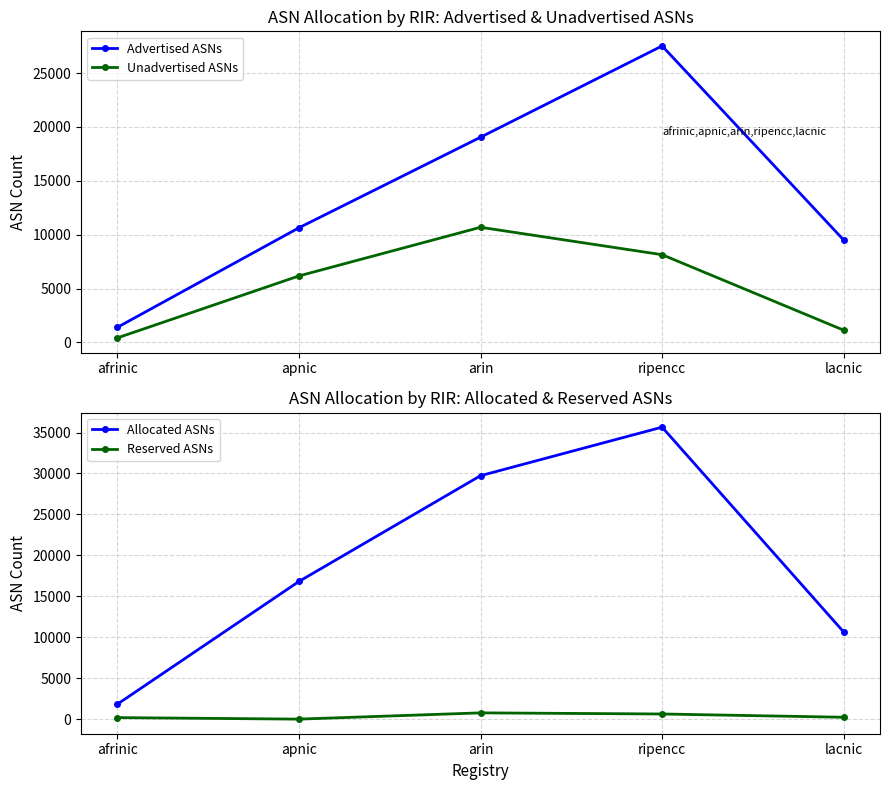

Rank the series by their average value, from lowest to highest.

Reserved ASNs, Unadvertised ASNs, Advertised ASNs, Allocated ASNs